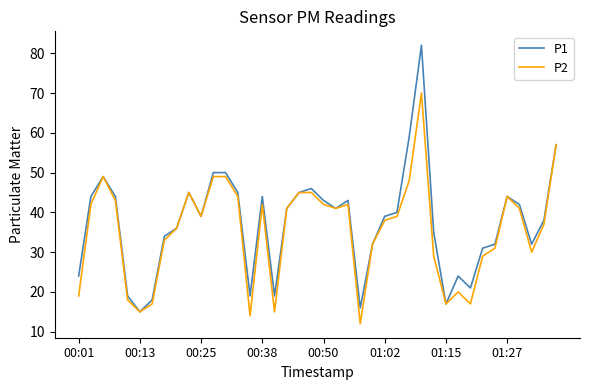

What is the difference between the maximum and second lowest values in the P1 series?

66